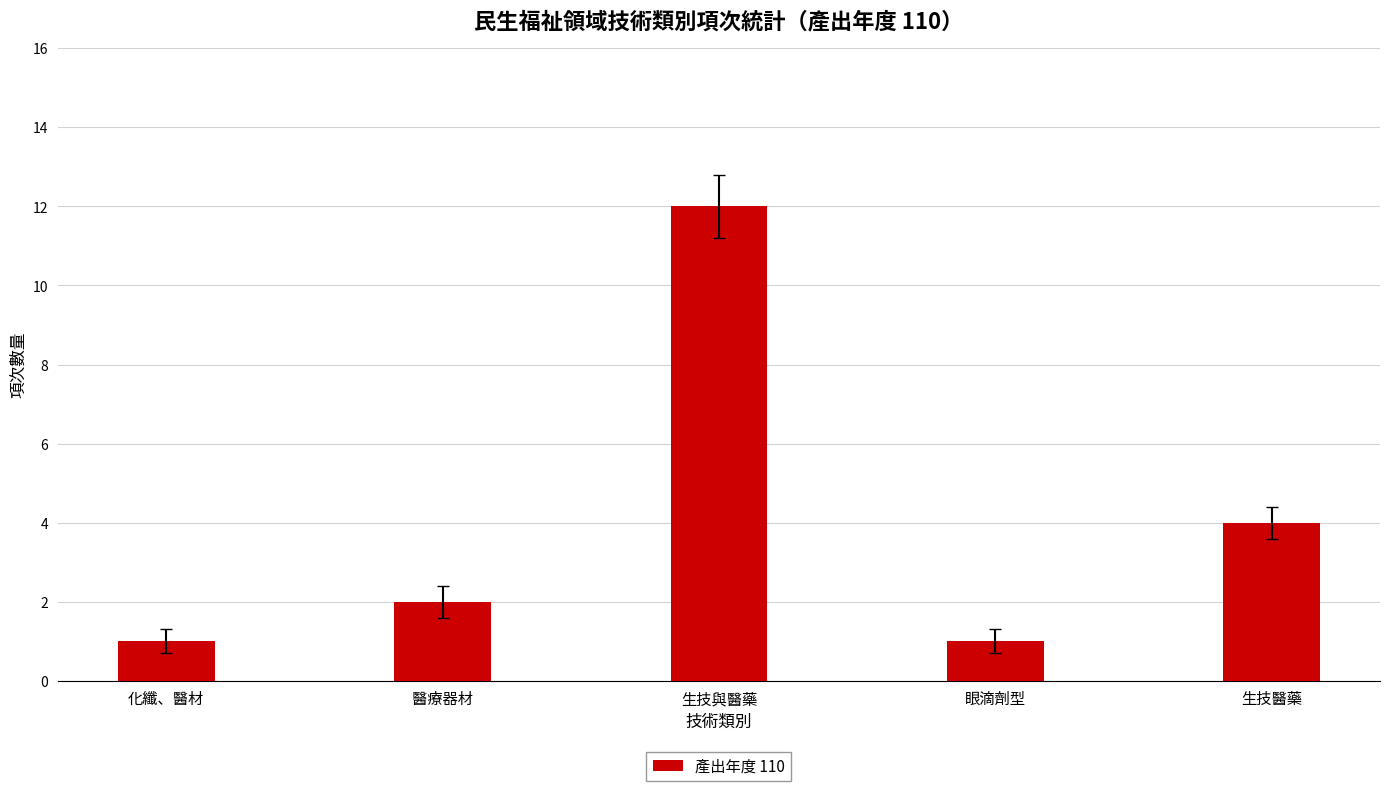

What position from the right is 化纖、醫材?

5